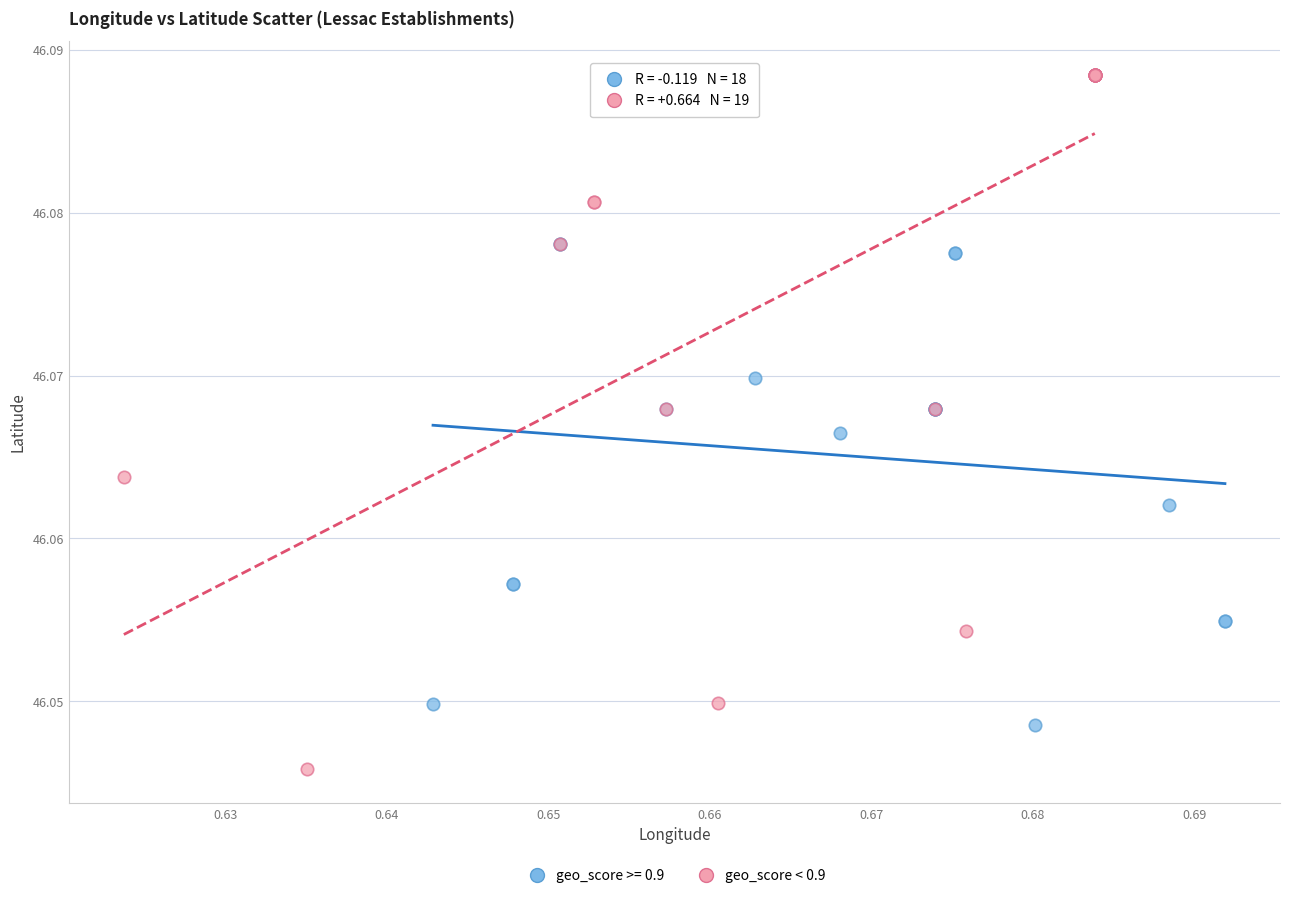

Which series contains the highest Y value?

geo_score < 0.9